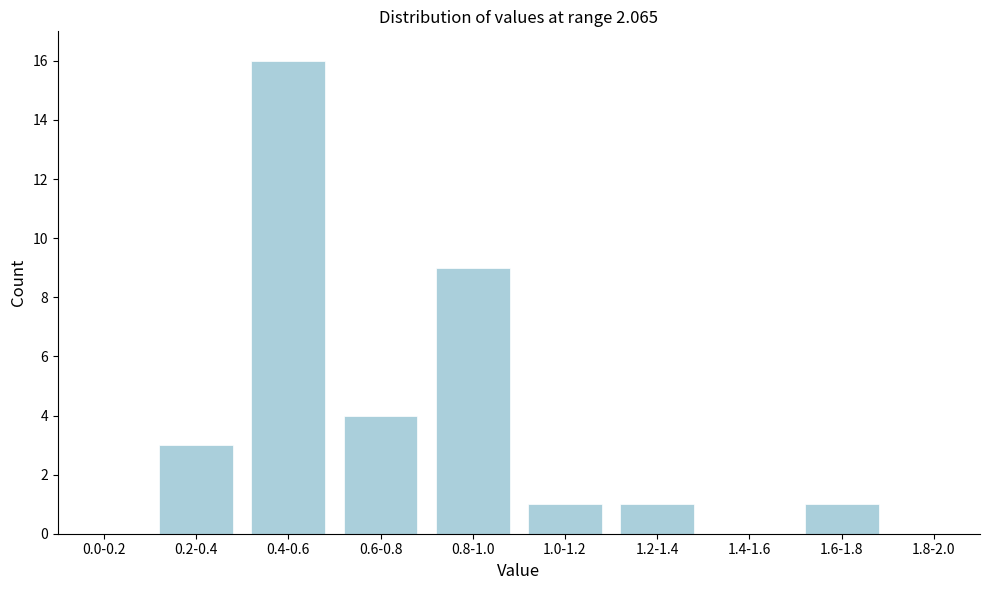

Reading left to right, transcribe all the data shown in this chart.

0.0-0.2=0	0.2-0.4=3	0.4-0.6=16	0.6-0.8=4	0.8-1.0=9	1.0-1.2=1	1.2-1.4=1	1.4-1.6=0	1.6-1.8=1	1.8-2.0=0